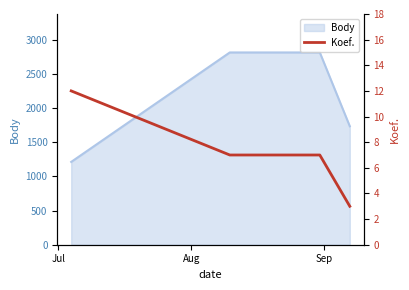

How many lines are shown in the chart?

1